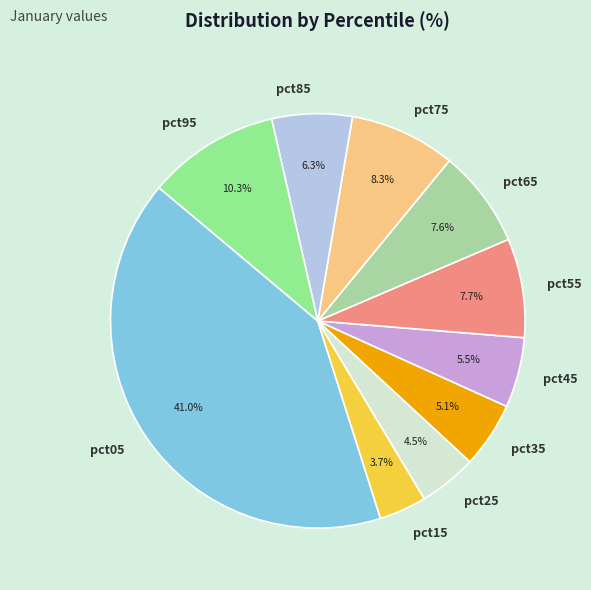

Does pct55 account for over 50% of the chart?

No